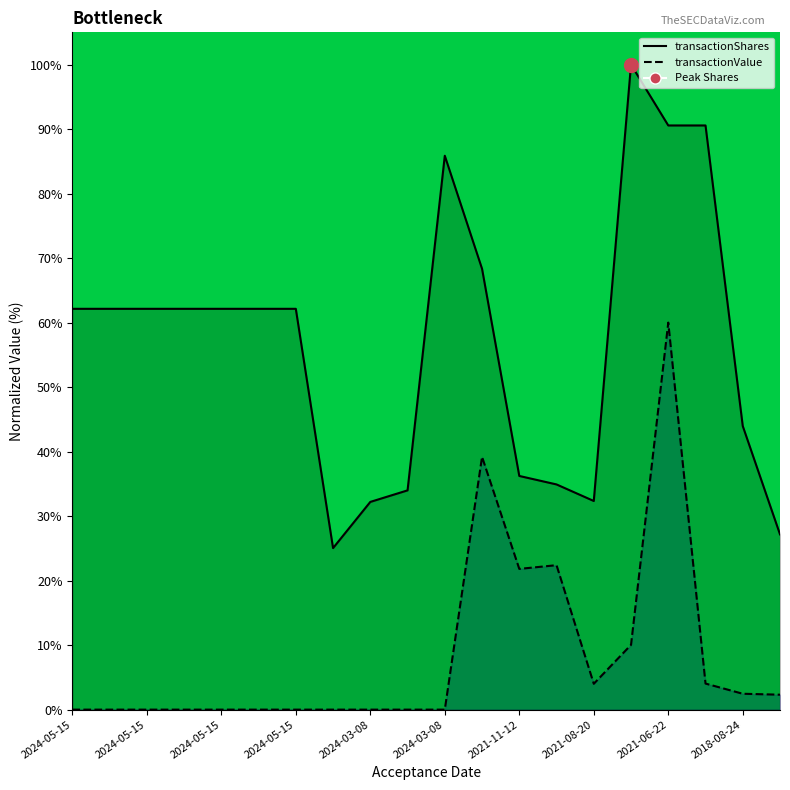

Count the number of categories in the chart.

20